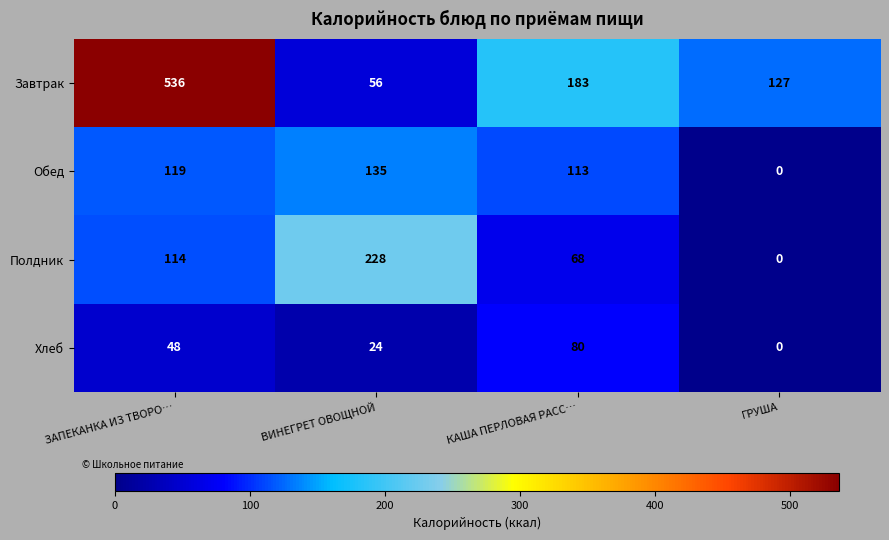

Reading left to right, extract all data points from this chart.

Завтрак: ЗАПЕКАНКА ИЗ ТВОРО…=536	ВИНЕГРЕТ ОВОЩНОЙ=56	КАША ПЕРЛОВАЯ РАСС…=183	ГРУША=127
Обед: ЗАПЕКАНКА ИЗ ТВОРО…=119	ВИНЕГРЕТ ОВОЩНОЙ=135	КАША ПЕРЛОВАЯ РАСС…=113	ГРУША=0
Полдник: ЗАПЕКАНКА ИЗ ТВОРО…=114	ВИНЕГРЕТ ОВОЩНОЙ=228	КАША ПЕРЛОВАЯ РАСС…=68	ГРУША=0
Хлеб: ЗАПЕКАНКА ИЗ ТВОРО…=48	ВИНЕГРЕТ ОВОЩНОЙ=24	КАША ПЕРЛОВАЯ РАСС…=80	ГРУША=0